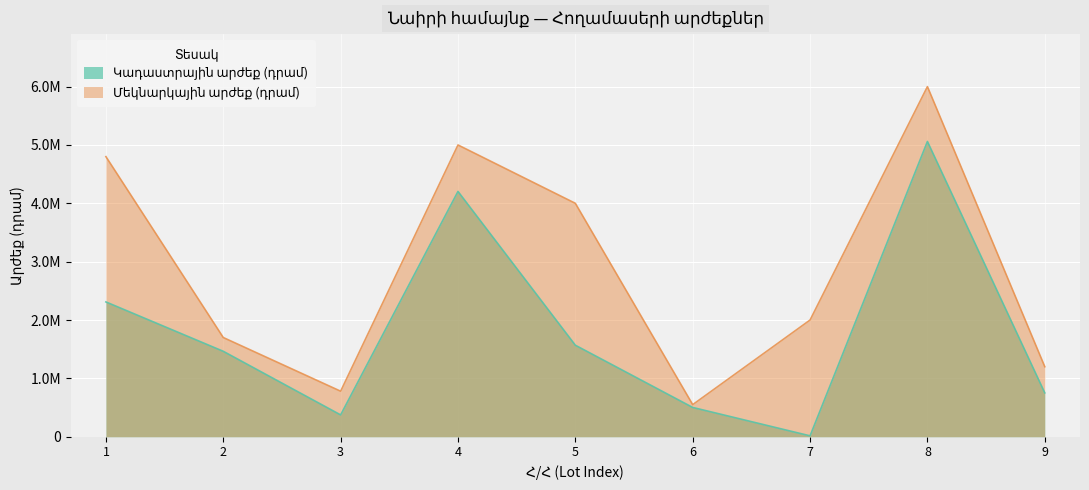

True or false: Կադաստրային արժեք (դրամ) and Մեկնարկային արժեք (դրամ) intersect in this chart.

False